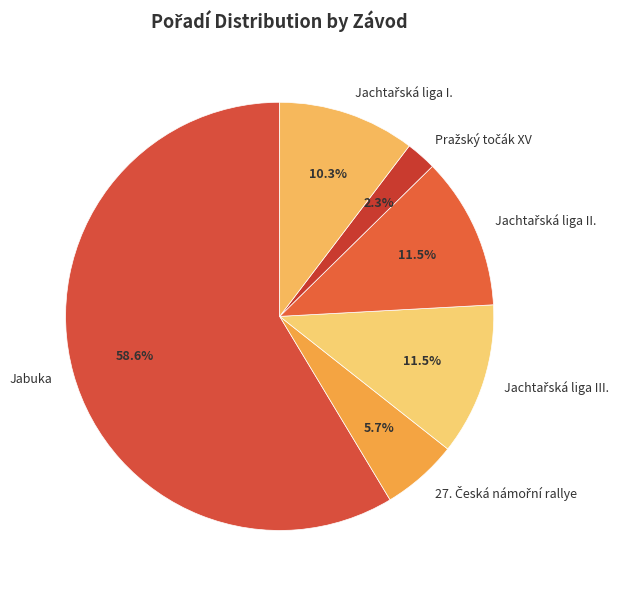

Which slice is the largest?

Jabuka